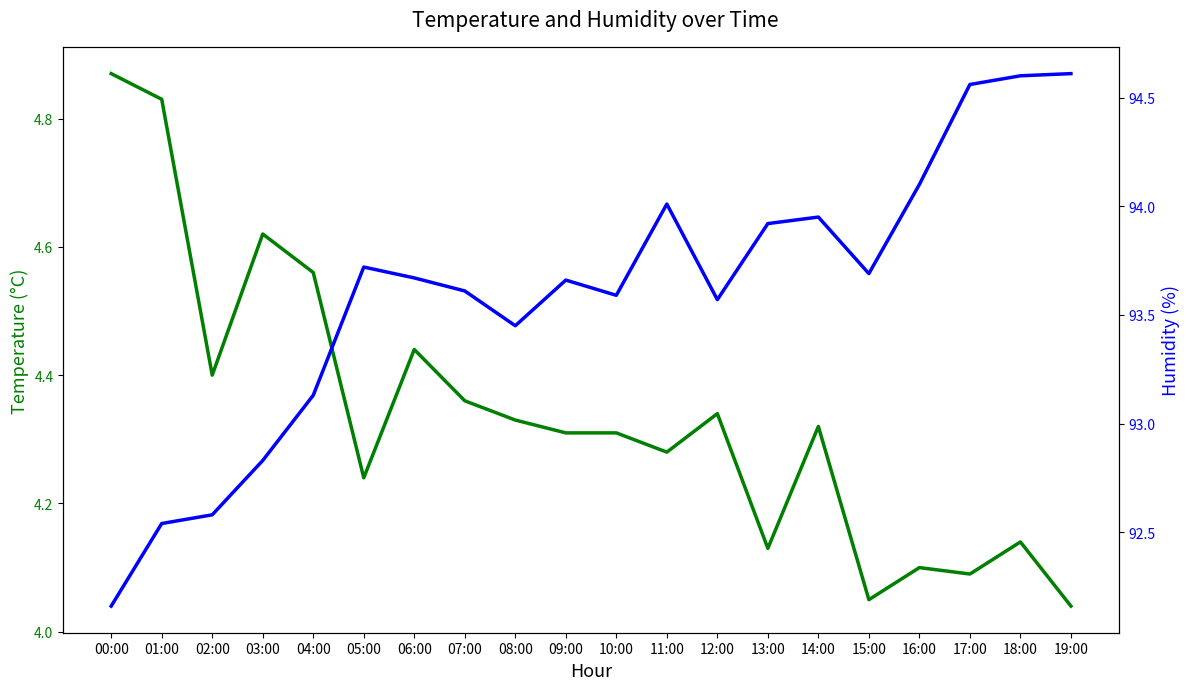

Which series has the widest spread of values?

humidity